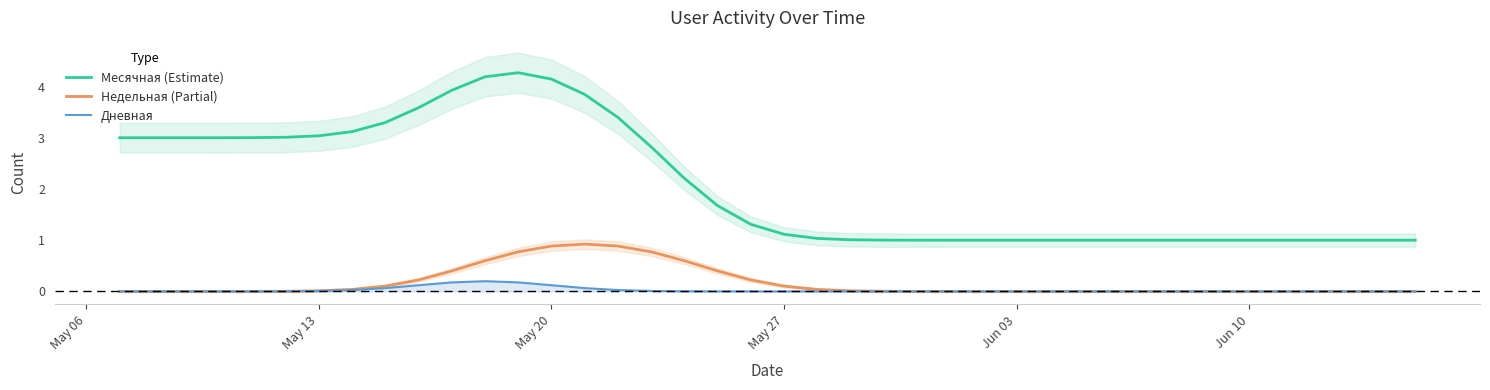

True or false: Недельная (Partial) and Месячная (Estimate) cross at least once.

False